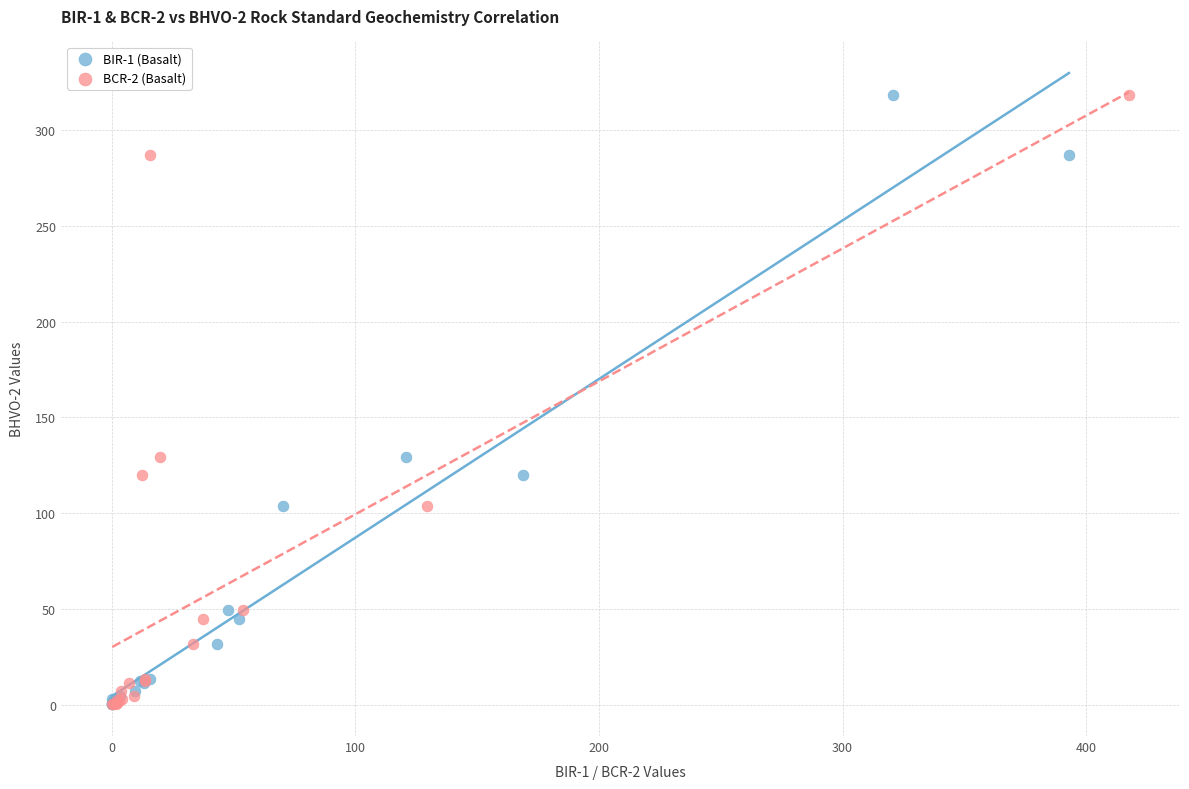

What are all the series names shown in the legend?

BIR-1 (Basalt), BCR-2 (Basalt)